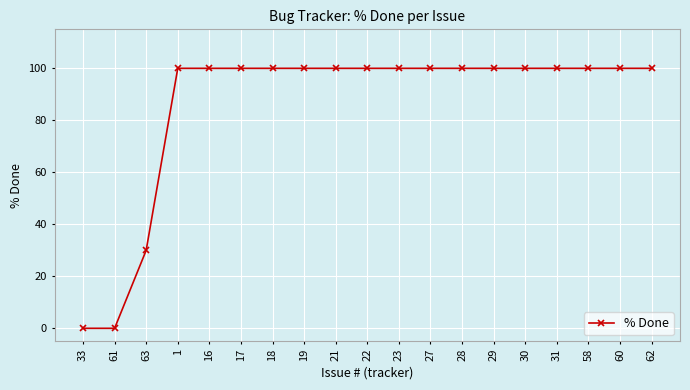

What is the change in value from 63 to 31?

+70